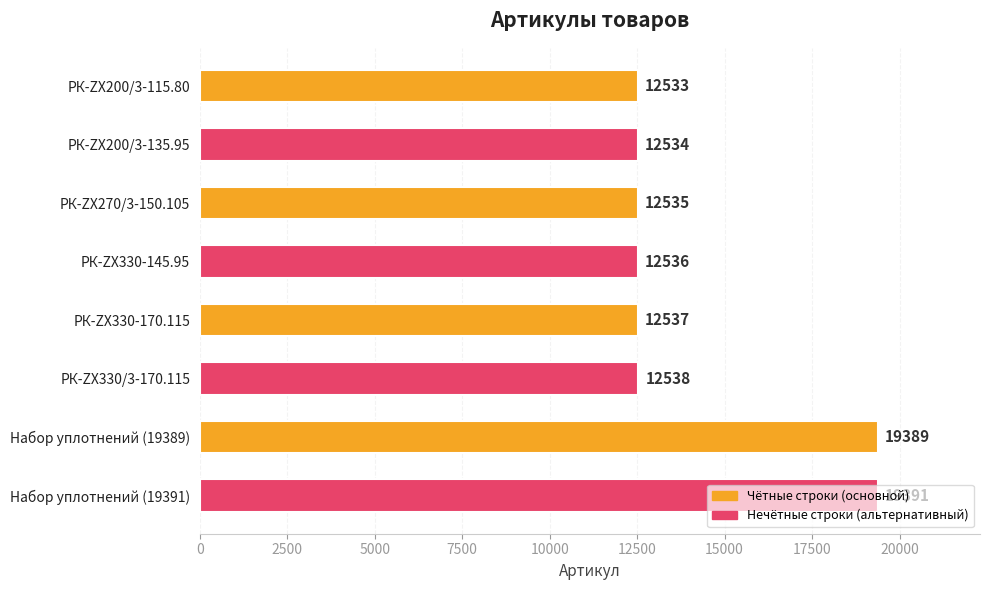

What is the difference between the maximum and minimum values?

6858